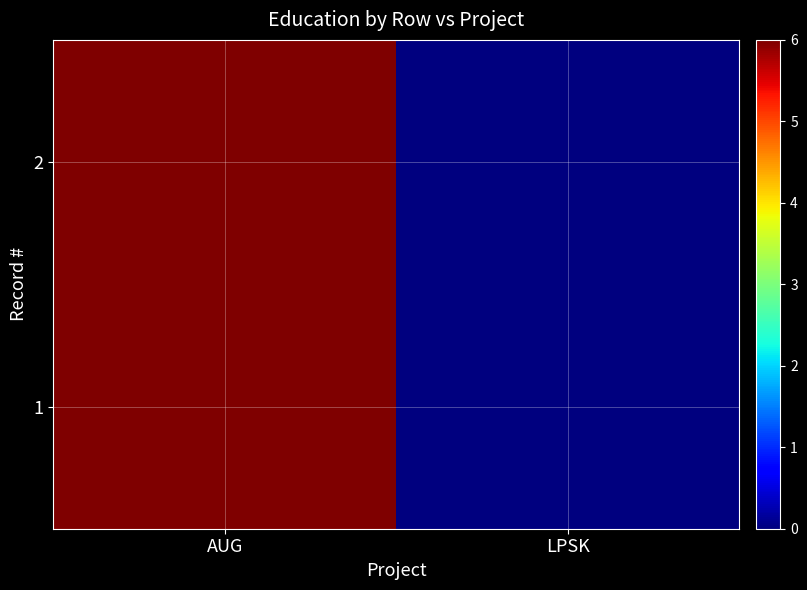

At which label is the value closest to 3?

AUG